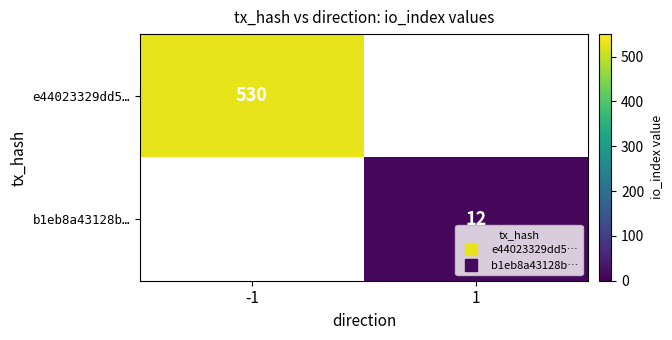

Count the number of data series in this chart.

2